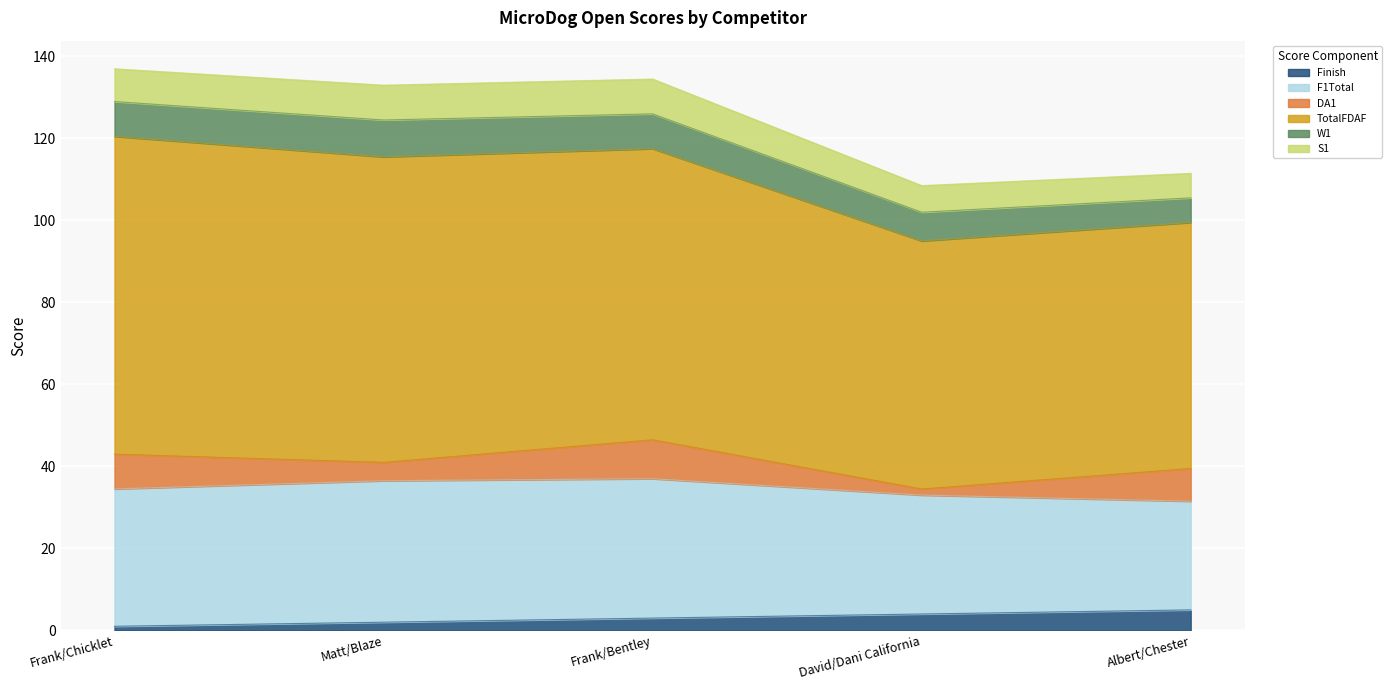

True or false: S1 and TotalFDAF cross at least once.

False